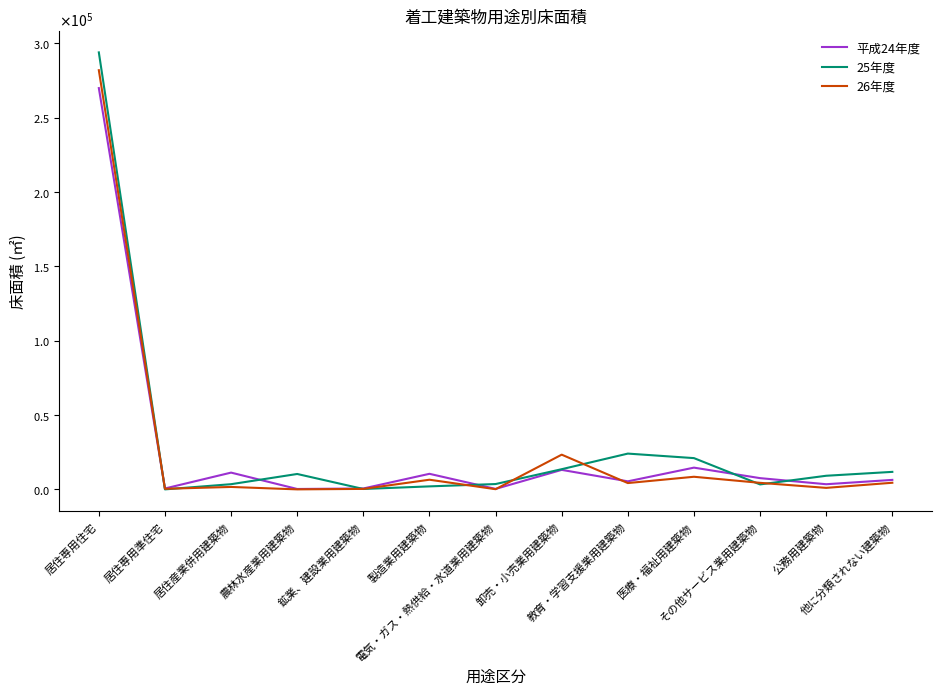

What are all the series names shown in the legend?

平成24年度, 25年度, 26年度